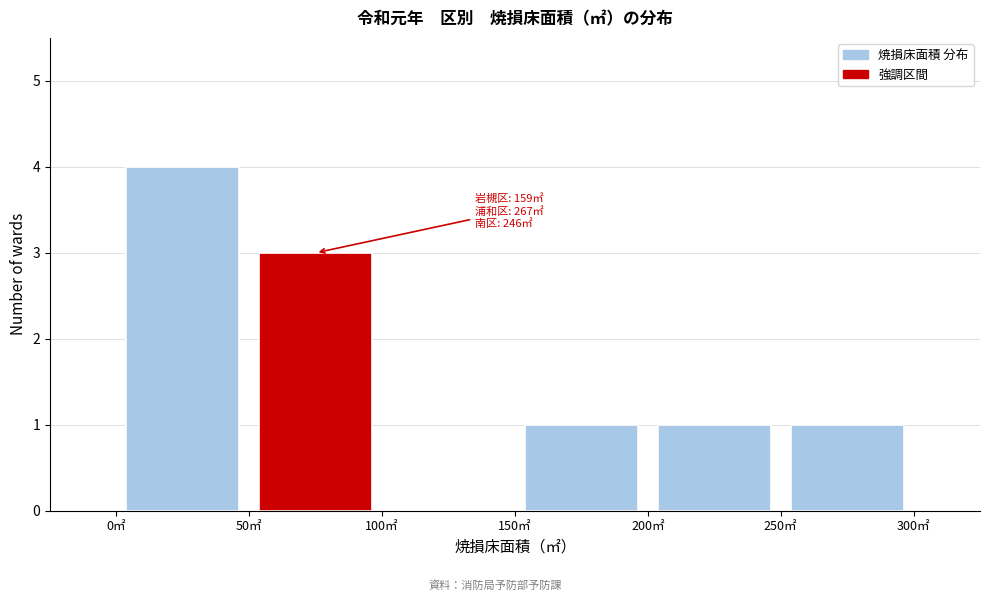

Over which range of the x-axis is the bar tallest?

0 to 50